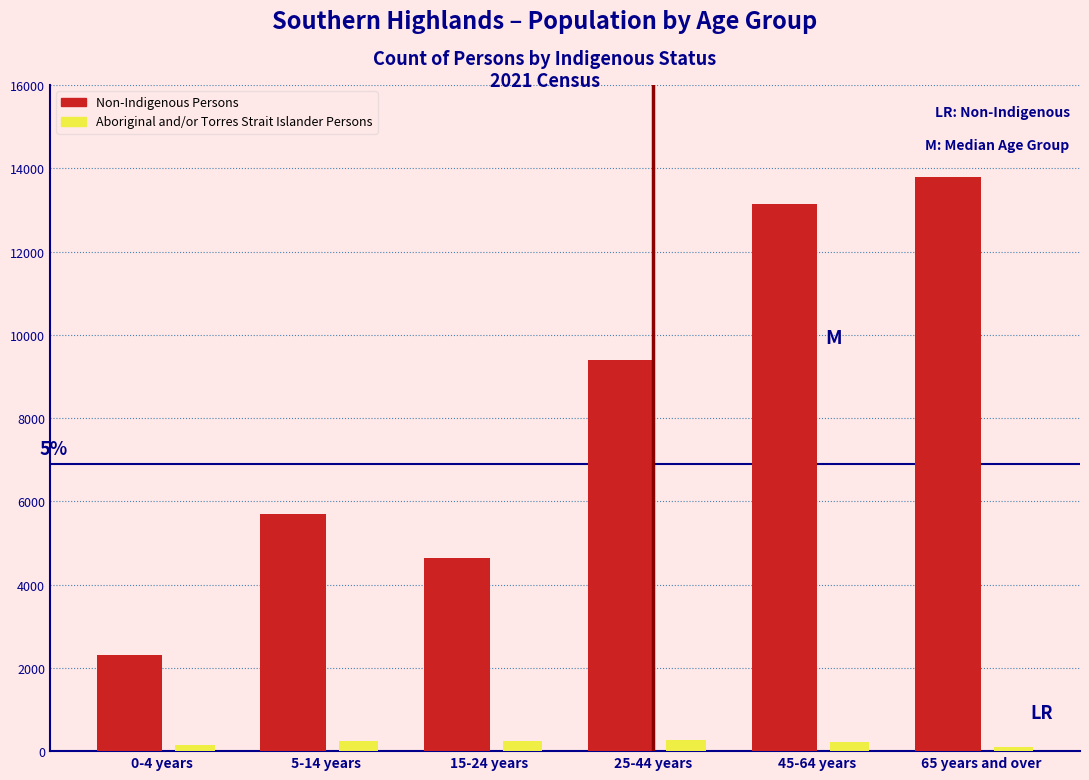

What is the difference between the maximum and minimum values in the Non-Indigenous Persons series?

11472